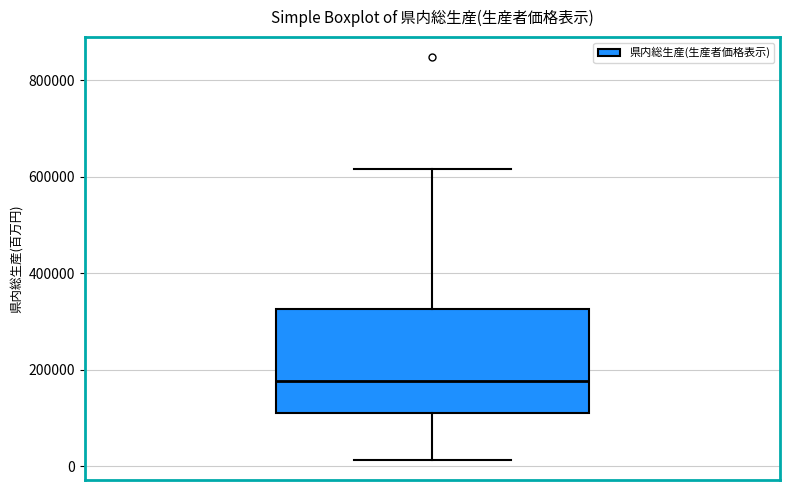

Transcribe this box plot: give where the median line is, the range the box spans, and where the two whiskers end, as read against the y-axis. The values are not printed on the chart, so give them approximately, as read against the axis.

median 180000, box 120000 to 320000, whiskers 20000 to 620000